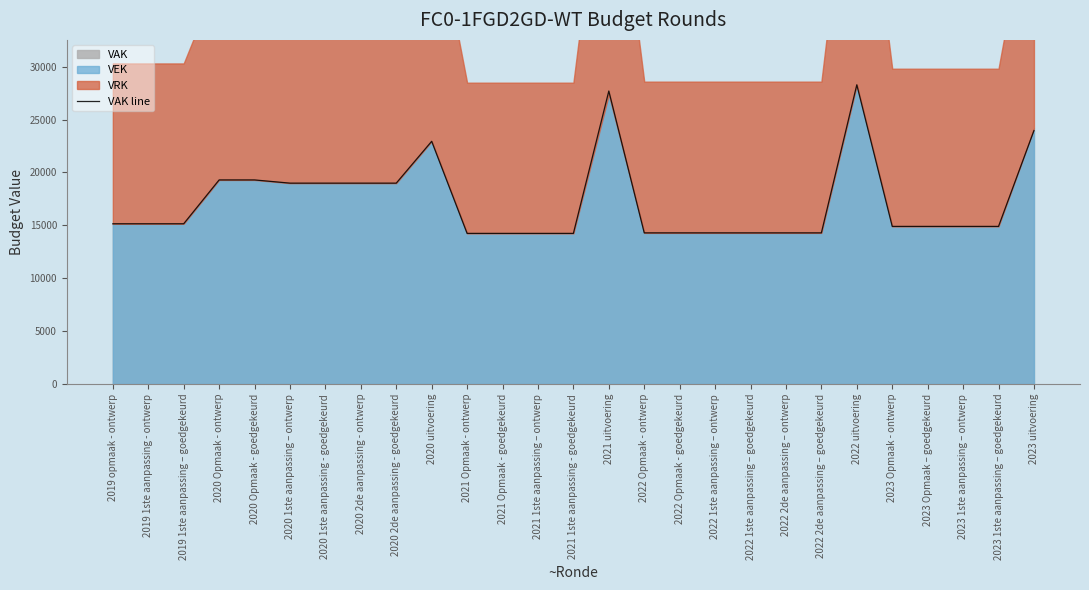

What position from the right is 2021 uitvoering?

13